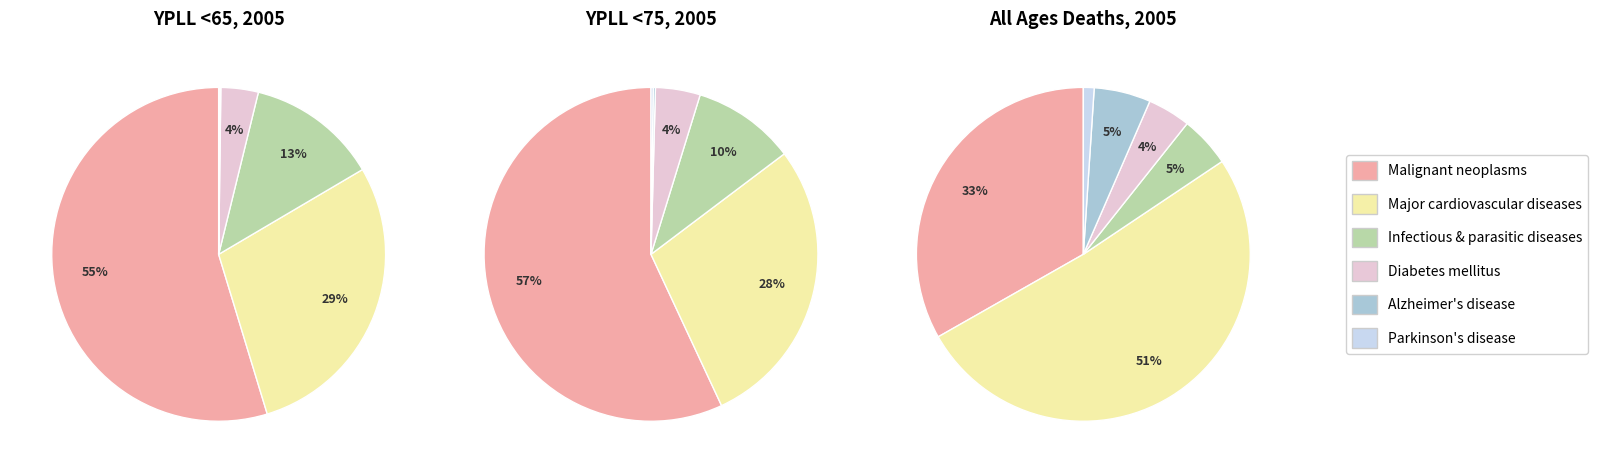

Do Parkinson's and Infectious and parasitic diseases together represent more than half of the pie?

No